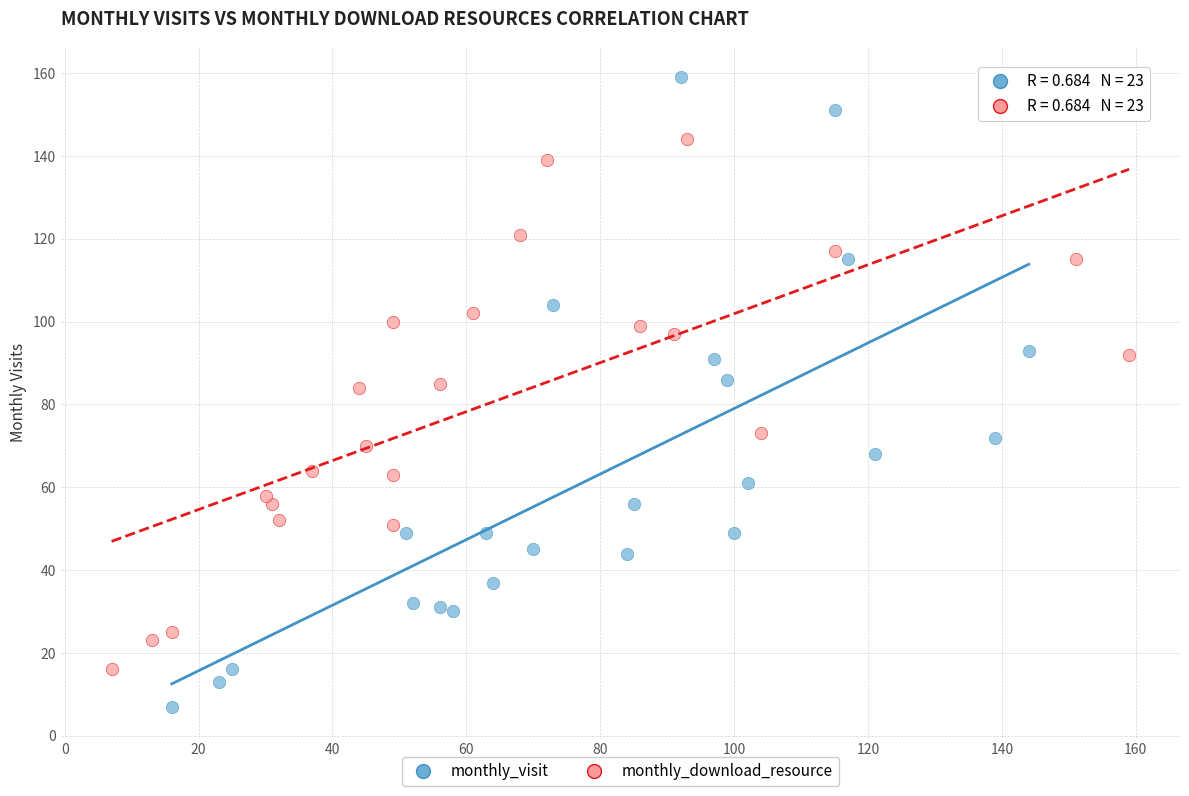

Which series contains the lowest Y value?

monthly_visit